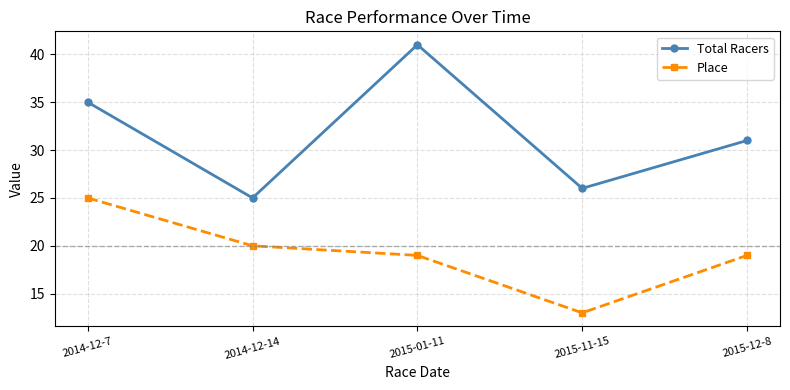

What is the value of the Total Racers point at the 1st from the left?

35